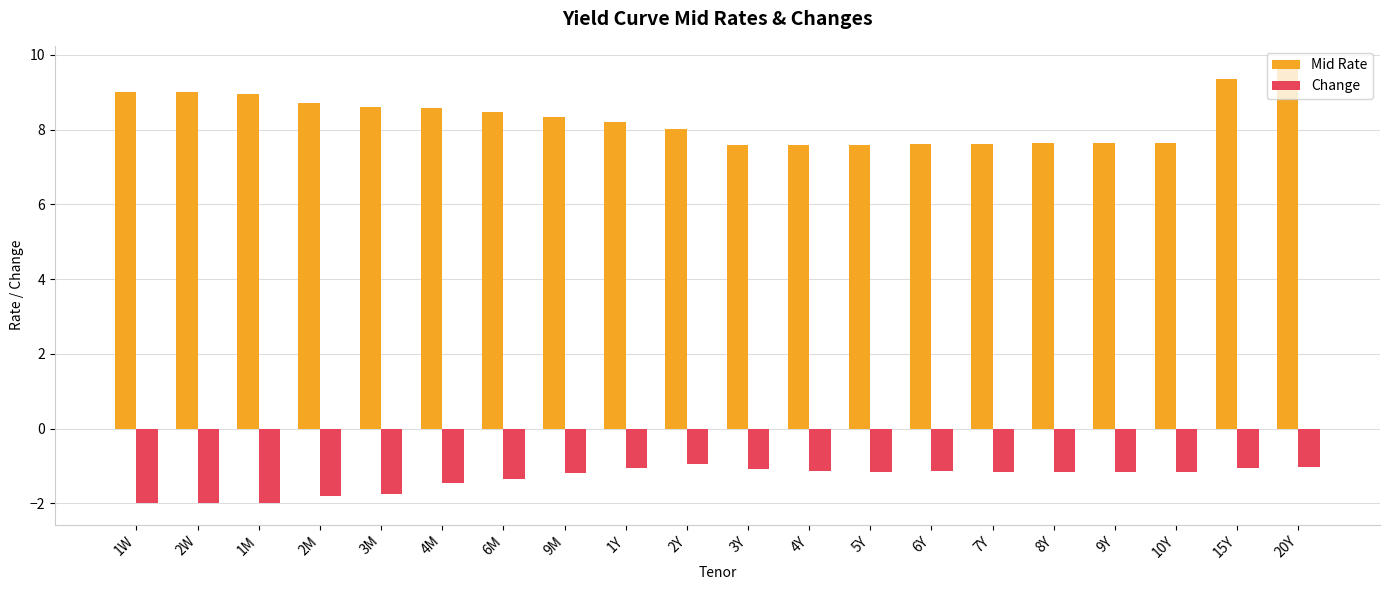

Is it true that Change equals -1.5 at 4M?

True